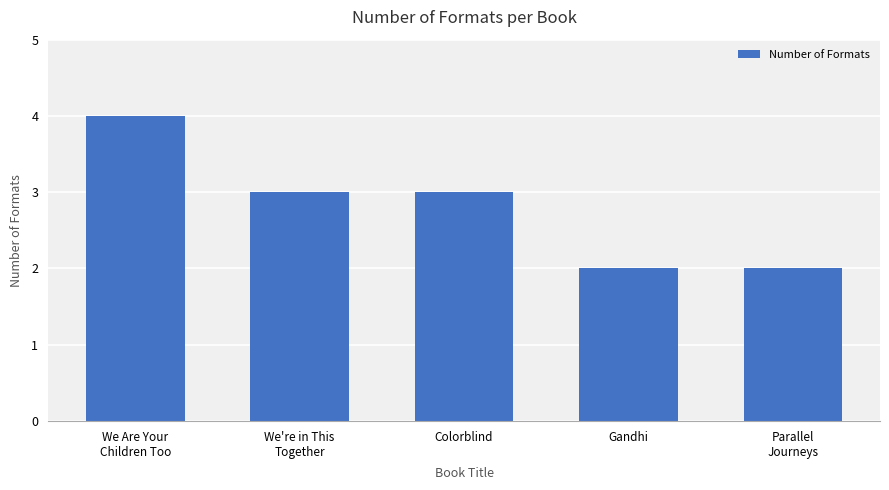

What is the maximum value shown in the chart?

4